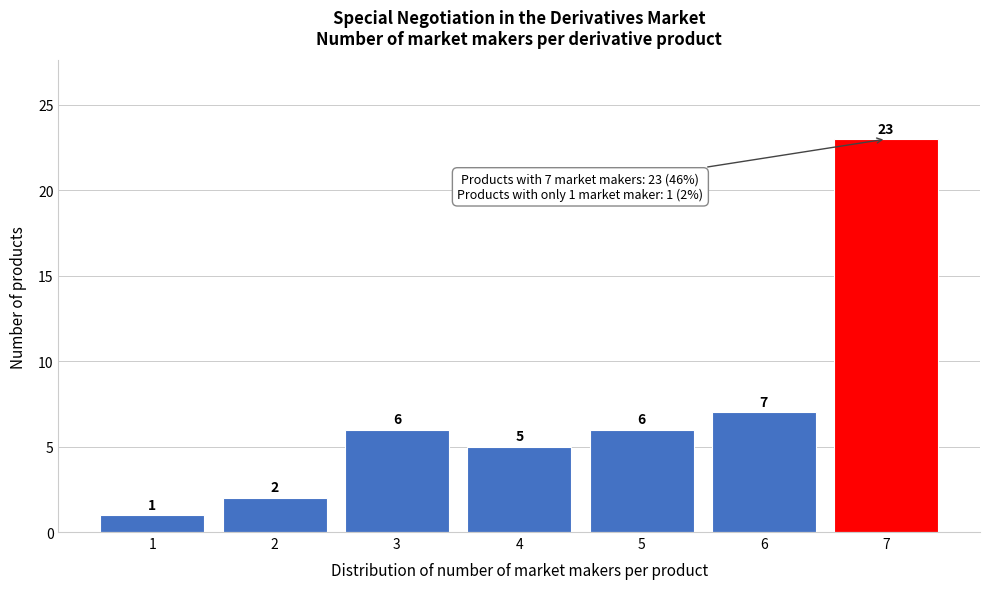

Reading left to right, extract all data points from this chart.

1=1	2=2	3=6	4=5	5=6	6=7	7=23